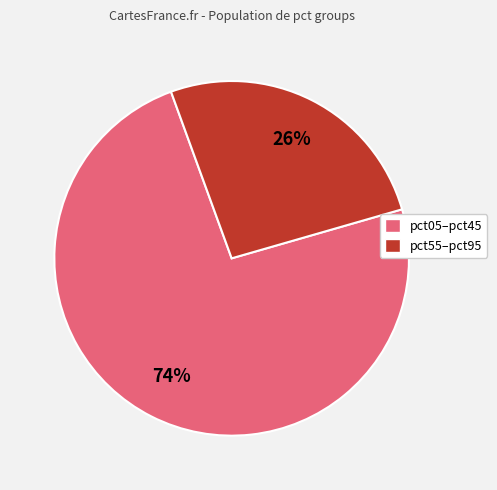

To the nearest percent, what is the average slice percentage?

50%